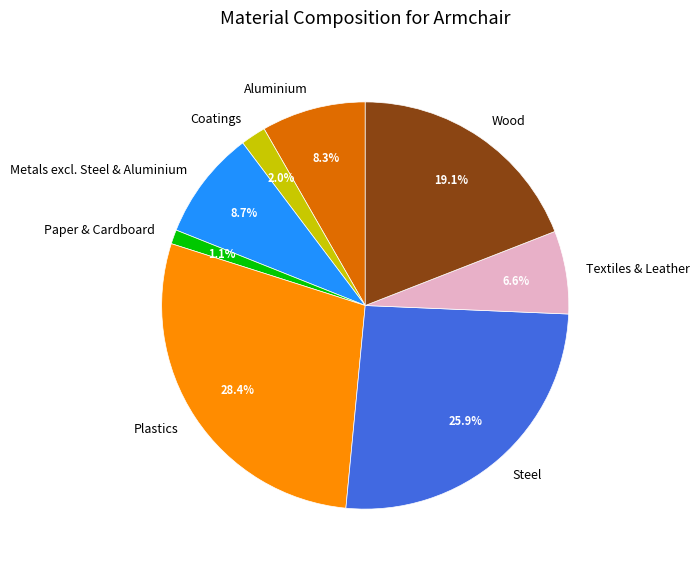

To the nearest percent, what is the difference between the Wood and Metals excl. Steel & Aluminium slice percentages?

10%